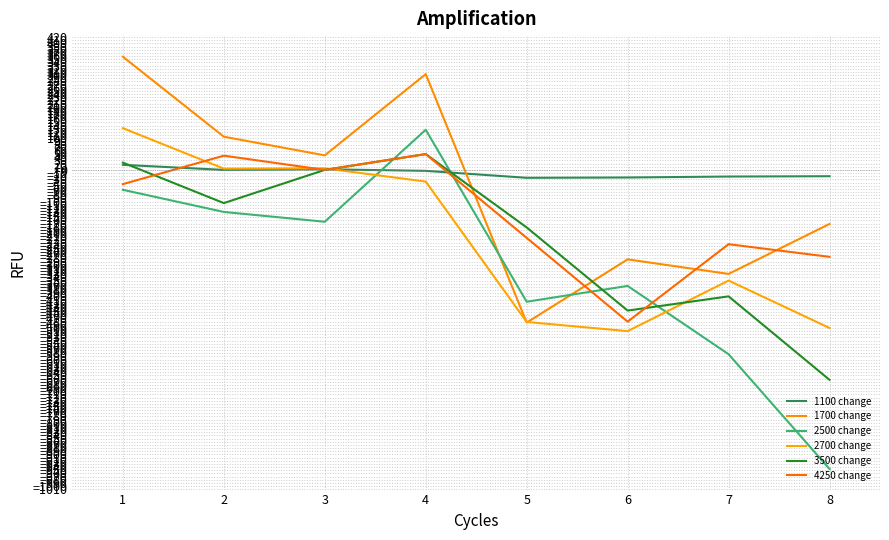

Where do 2500 change and 2700 change first cross each other?

3 and 4